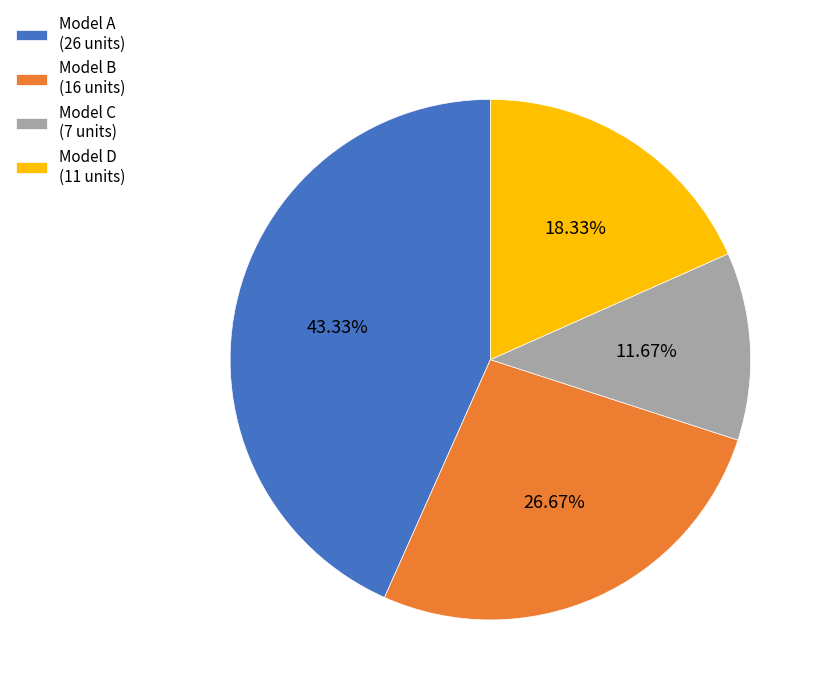

How many segments does this pie chart have?

4